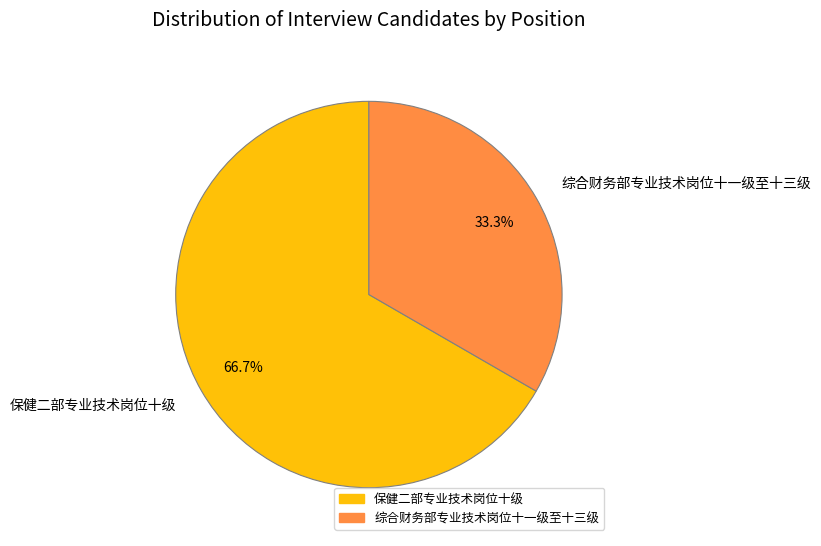

To the nearest percent, what is the average slice percentage?

50%